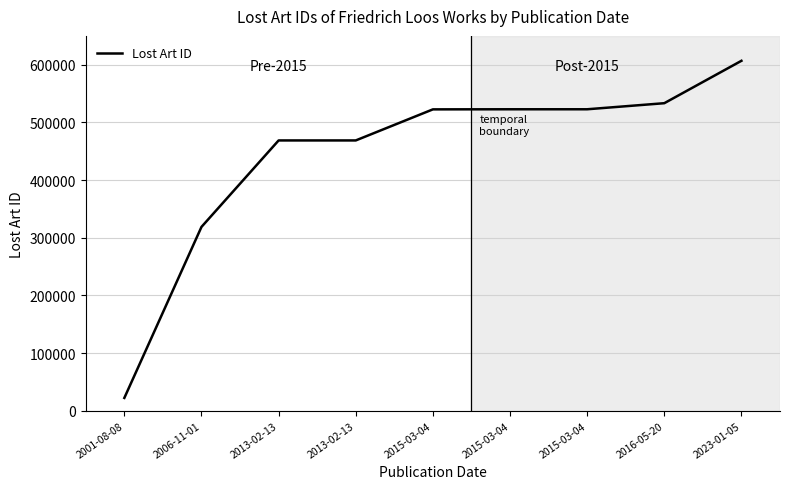

Is this an area chart (filled region under the line)?

No